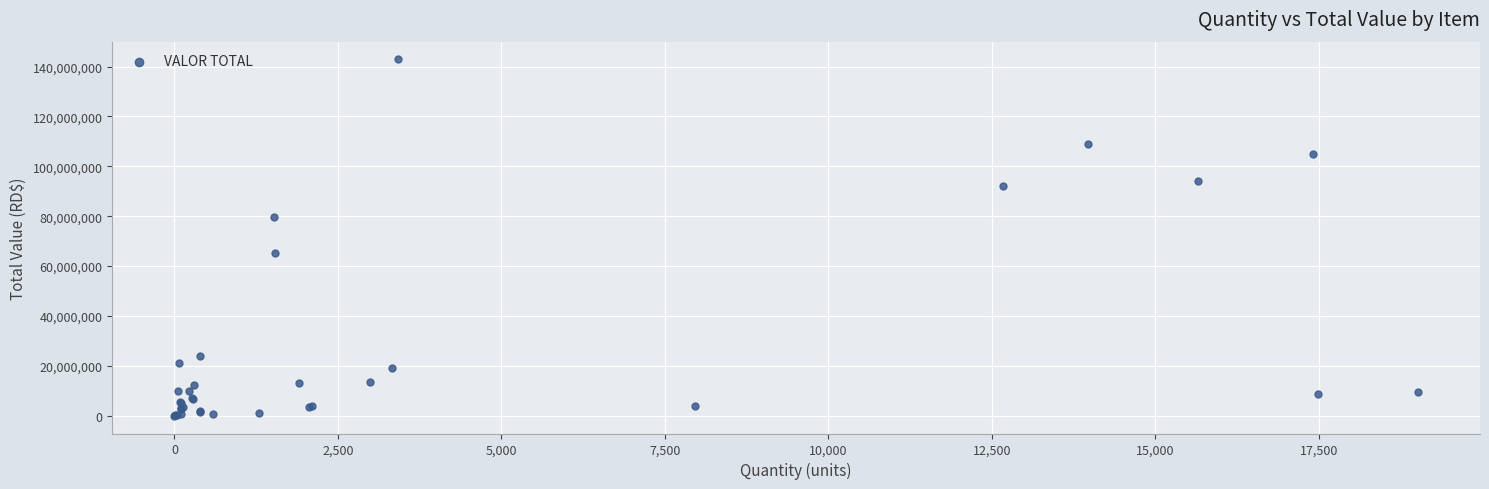

What Y value in the scatter plot is closest to 71444306?

65308369.0